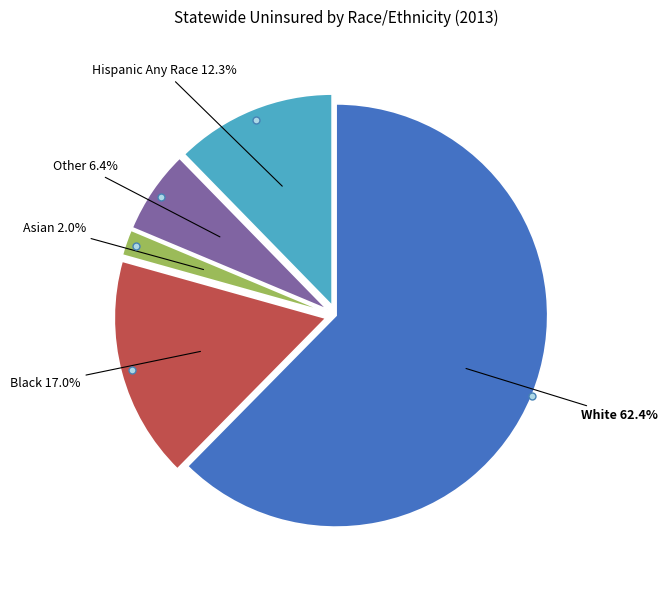

Which category has the biggest portion of the pie?

White